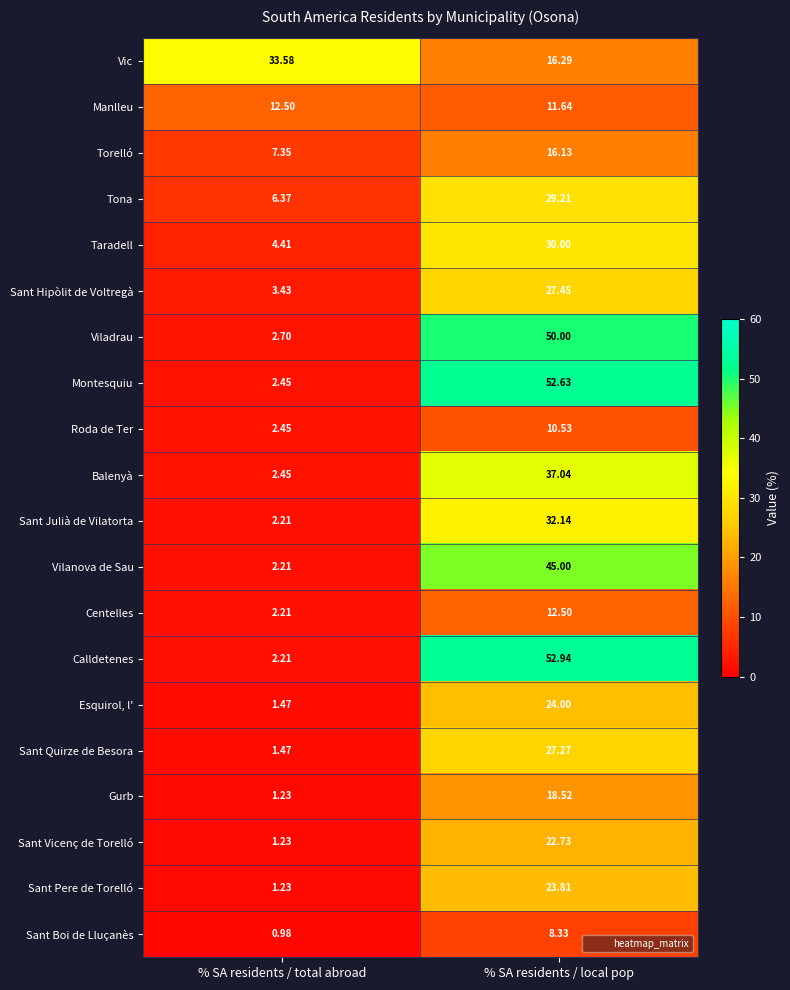

List the labels in order of Gurb value, largest first.

% SA residents / local pop, % SA residents / total abroad